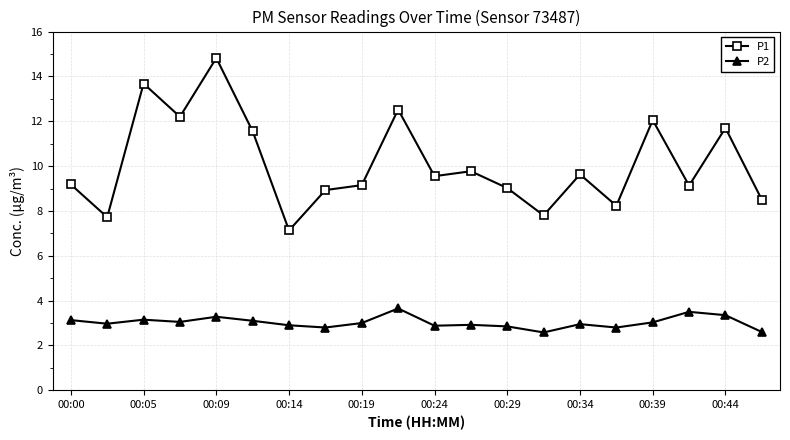

What is the difference between the maximum and minimum values in the P1 series?

7.7